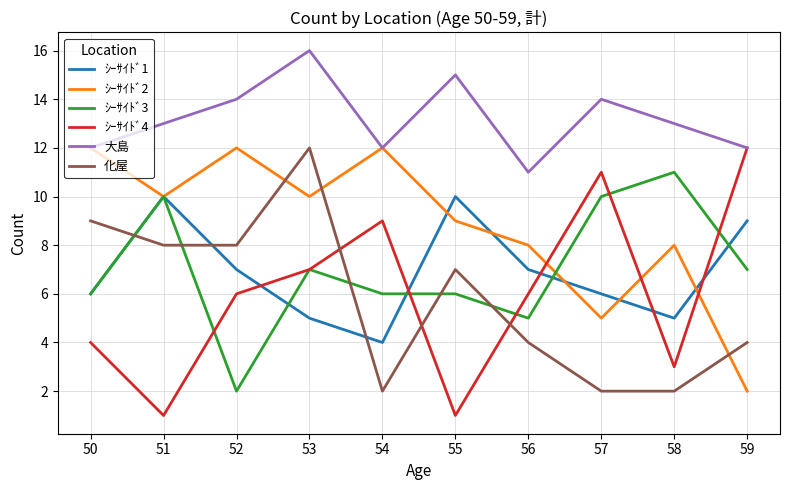

Count the number of categories in the chart.

10